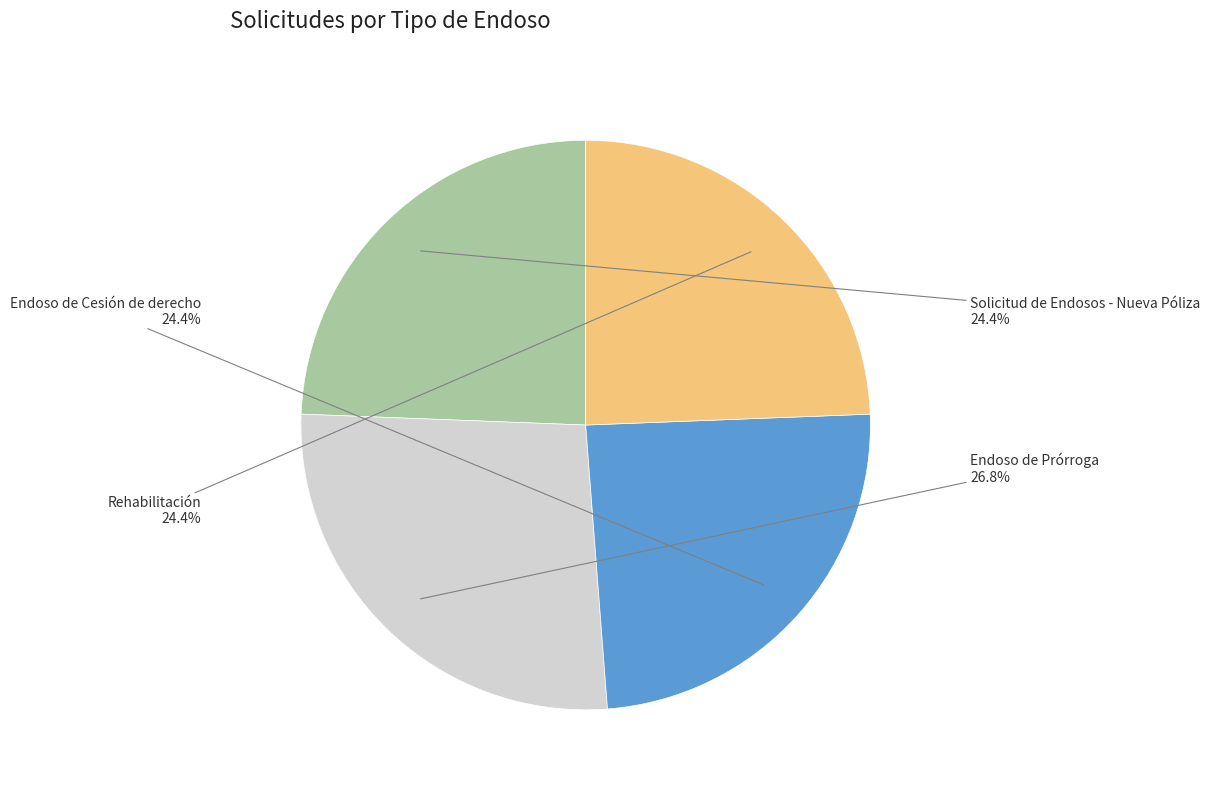

Which slice is the largest?

Endoso de Prórroga